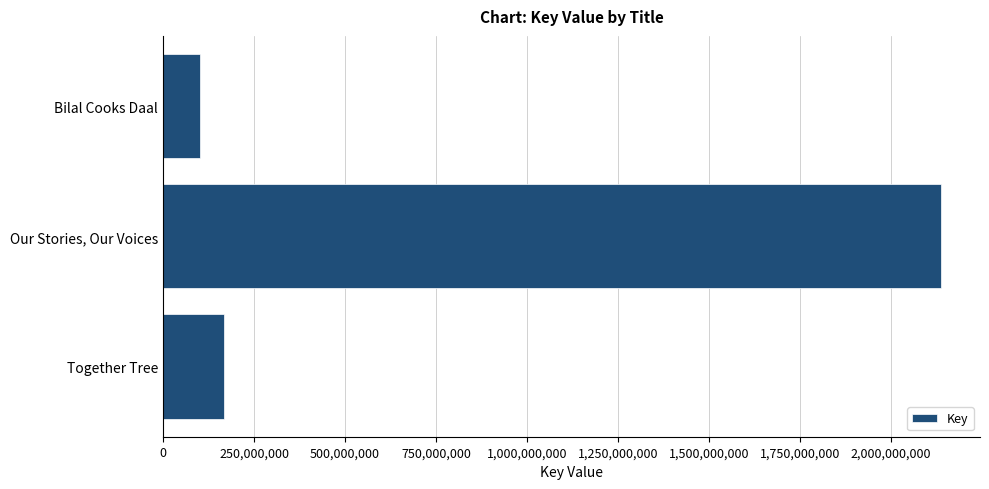

List the labels in order of value, largest first.

Our Stories, Our Voices, Together Tree, Bilal Cooks Daal